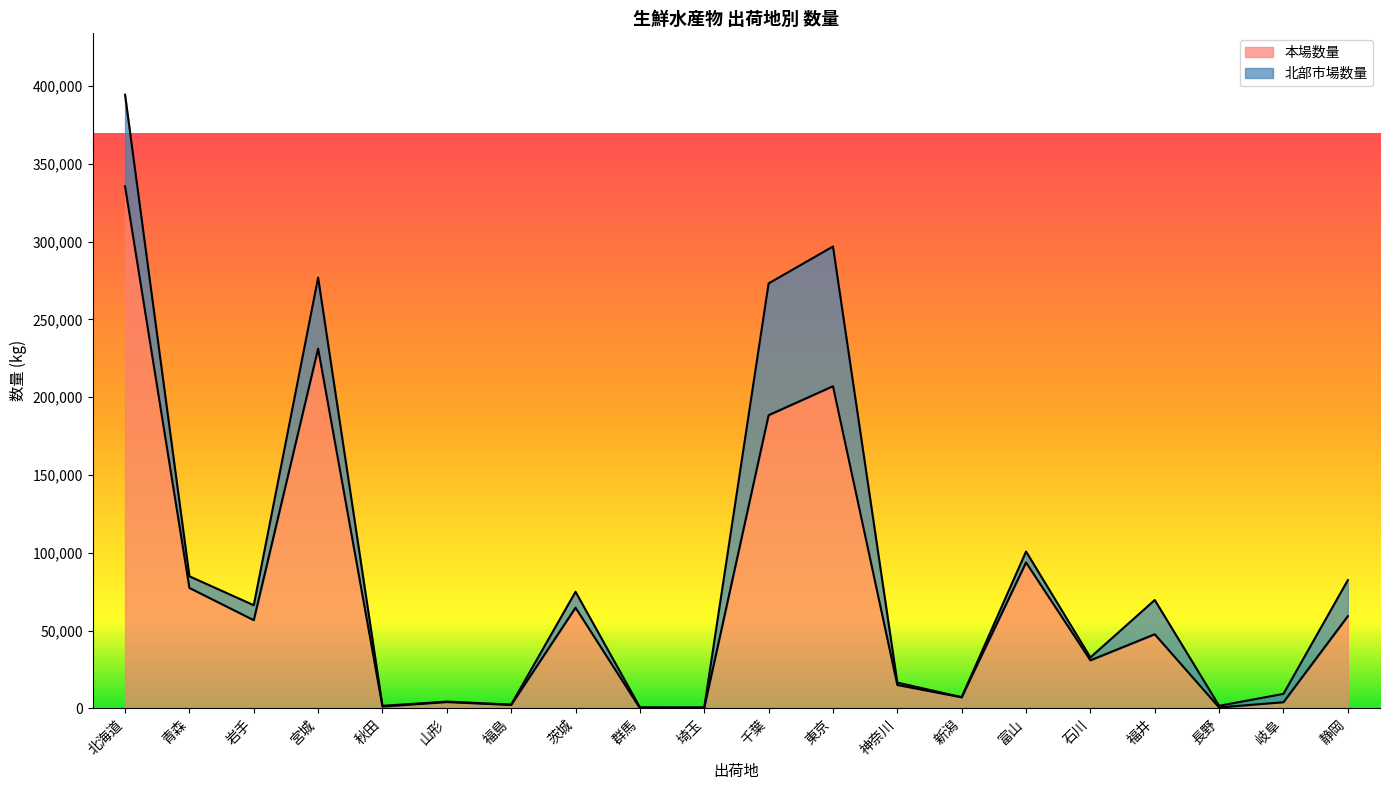

What is the difference between the values at 富山 and 埼玉?

93365